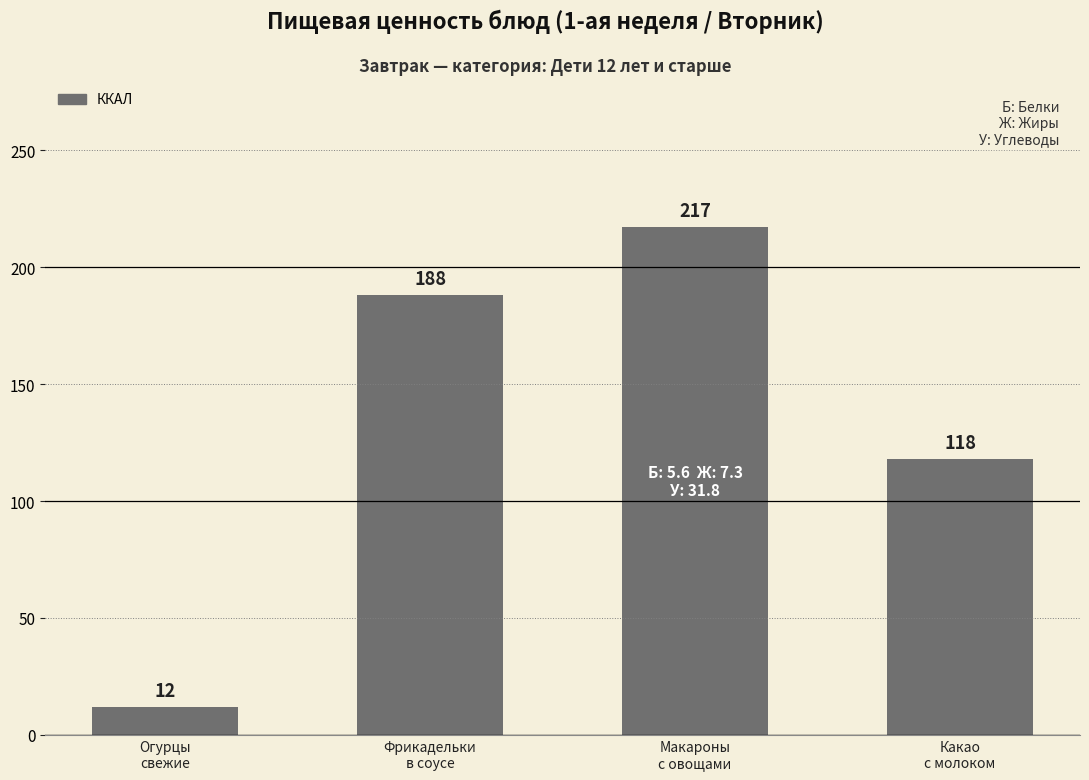

How many bars are there in total?

4